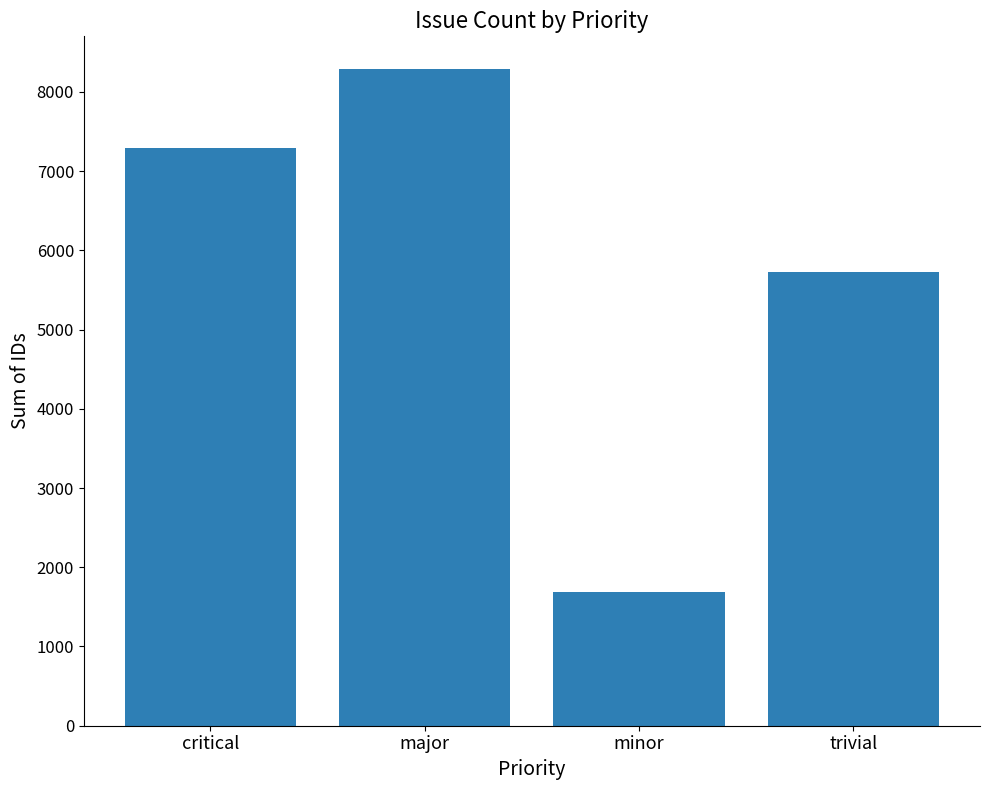

What is the smallest value displayed?

1687